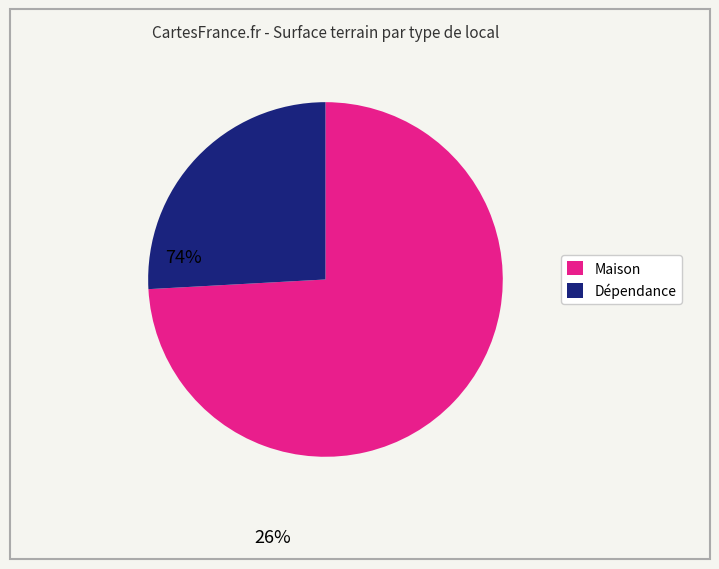

What is the ratio of the value at Dépendance to the value at Maison?

0.3